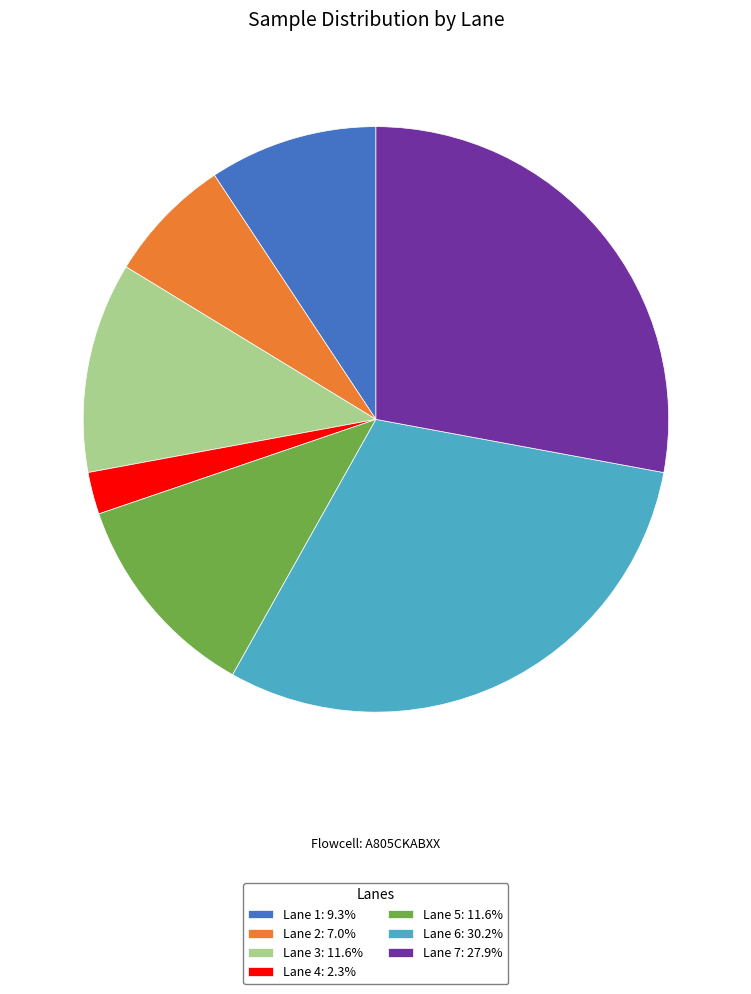

Do Lane 6: 30.2% and Lane 7: 27.9% together represent more than half of the pie?

Yes